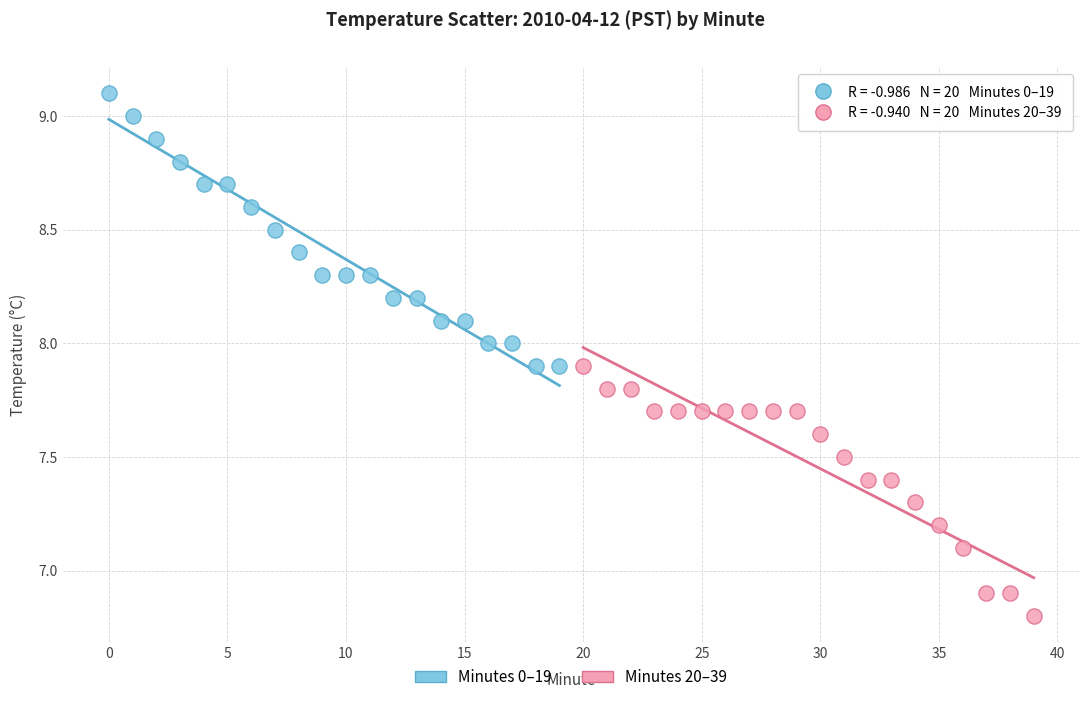

Which series contains the highest Y value?

Minutes 0–19